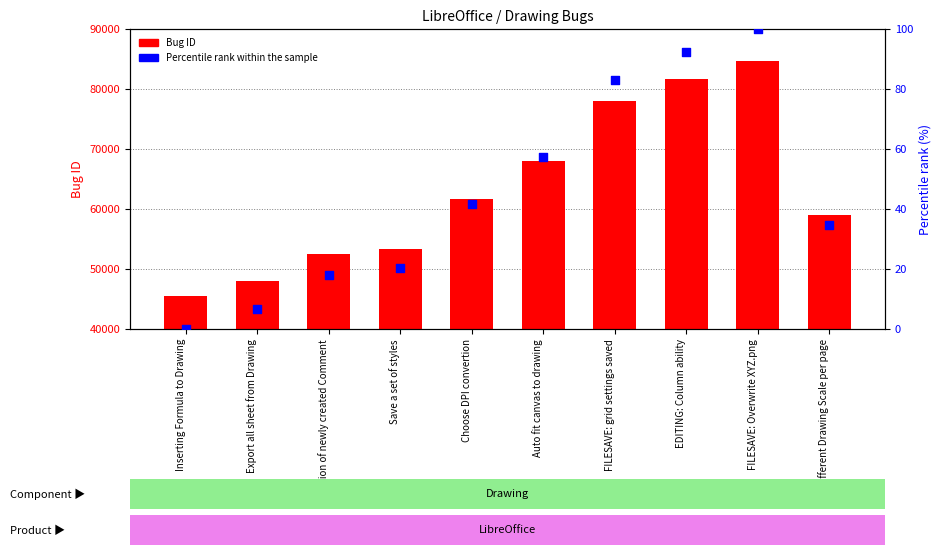

At which category is the sum across all series the highest?

FILESAVE: Overwrite XYZ.png